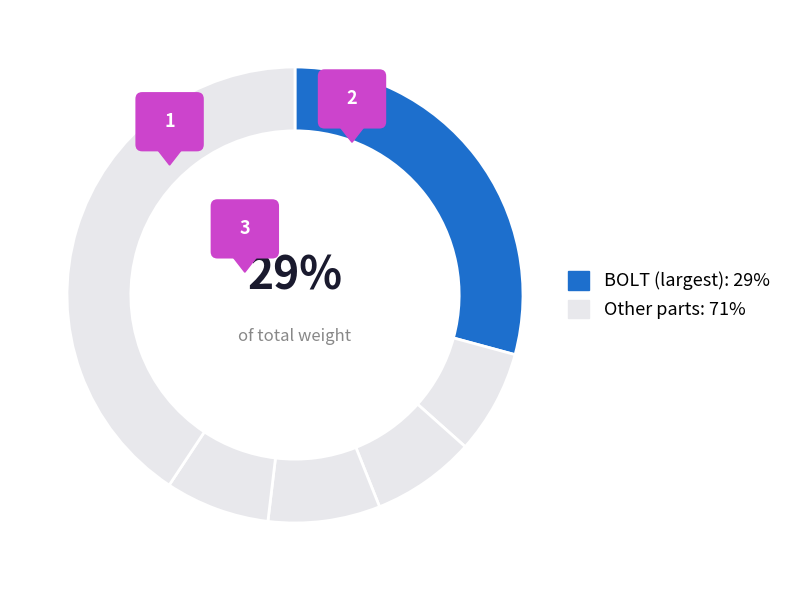

The BOLT slice represents 29% of the pie. True or false?

True